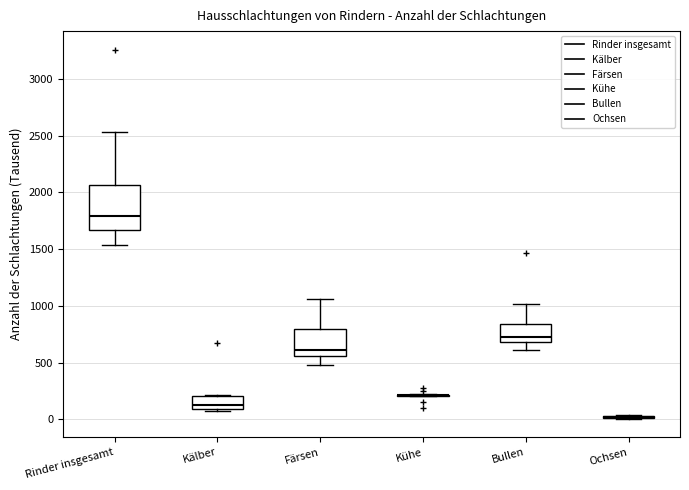

Reading left to right, read every box against the y-axis: the position of its median line, the range the box covers, and the ends of its whiskers. The values are not printed on the chart, so give them approximately, as read against the axis.

Rinder insgesamt: median 1800, box 1650 to 2050, whiskers 1550 to 2550
Kälber: median 150, box 100 to 200, whiskers 50 to 200
Färsen: median 600, box 550 to 800, whiskers 500 to 1050
Kühe: box collapsed to a line at 200, whiskers 200 to 200
Bullen: median 750, box 700 to 850, whiskers 600 to 1000
Ochsen: box collapsed to a line at 0, whiskers 0 to 50